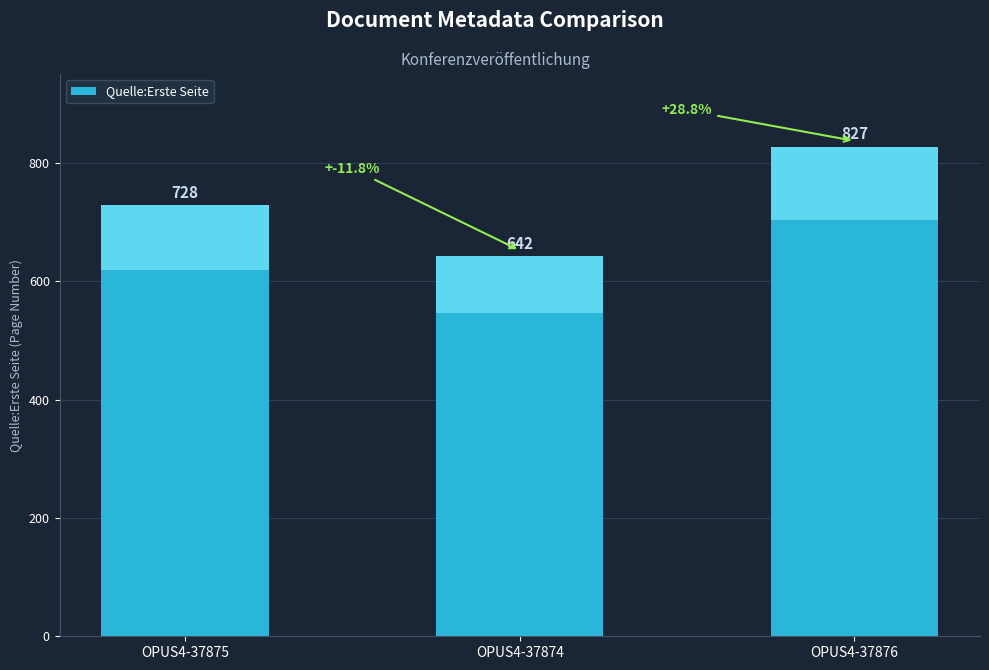

Rank the categories by value from highest to lowest.

OPUS4-37876, OPUS4-37875, OPUS4-37874